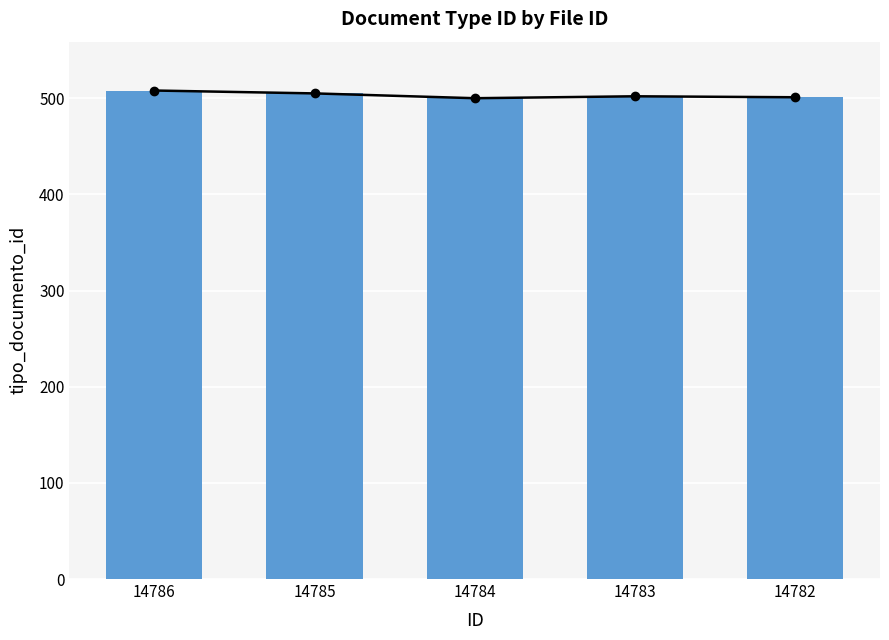

How many categories are shown in the chart?

5